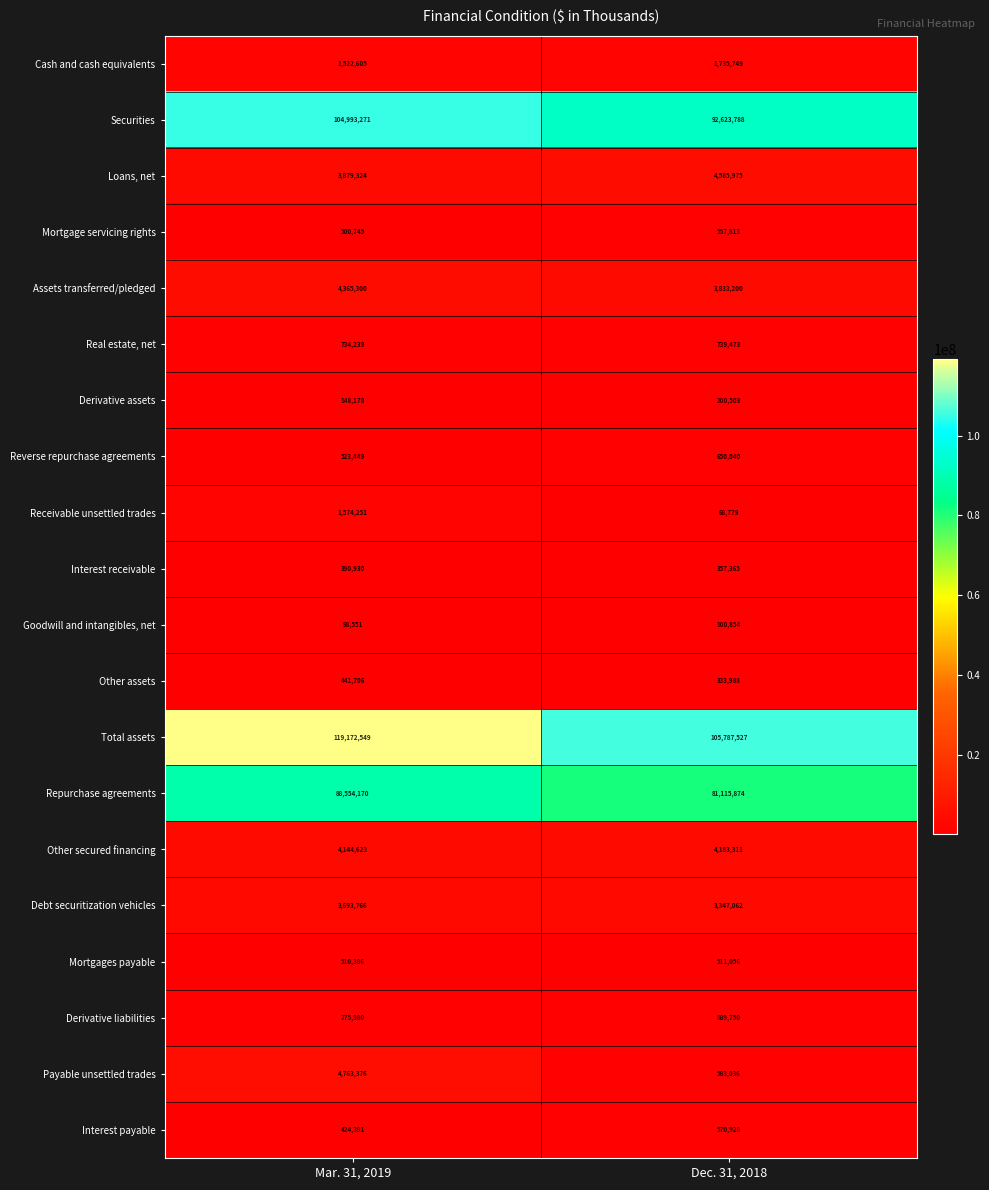

Read the Other secured financing value at Mar. 31, 2019, to the nearest 100.

4144600